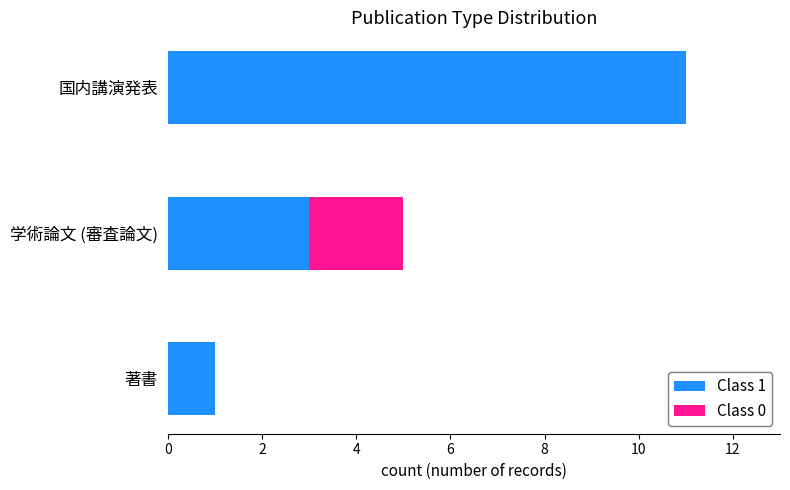

At which category is the sum across all series the highest?

国内講演発表